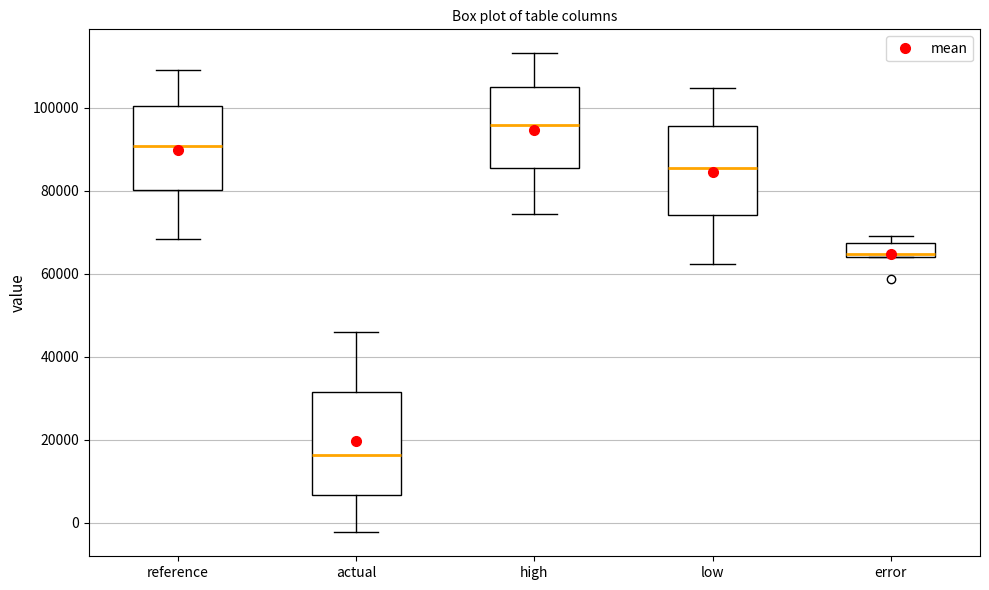

Reading left to right, read every box against the y-axis: the position of its median line, the range the box covers, and the ends of its whiskers. The values are not printed on the chart, so give them approximately, as read against the axis.

reference: median 90000, box 80000 to 100000, whiskers 68000 to 110000
actual: median 16000, box 6000 to 32000, whiskers -2000 to 46000
high: median 96000, box 86000 to 104000, whiskers 74000 to 114000
low: median 86000, box 74000 to 96000, whiskers 62000 to 104000
error: median 64000 (just above the box's lower edge), box 64000 to 68000, whiskers 64000 to 70000